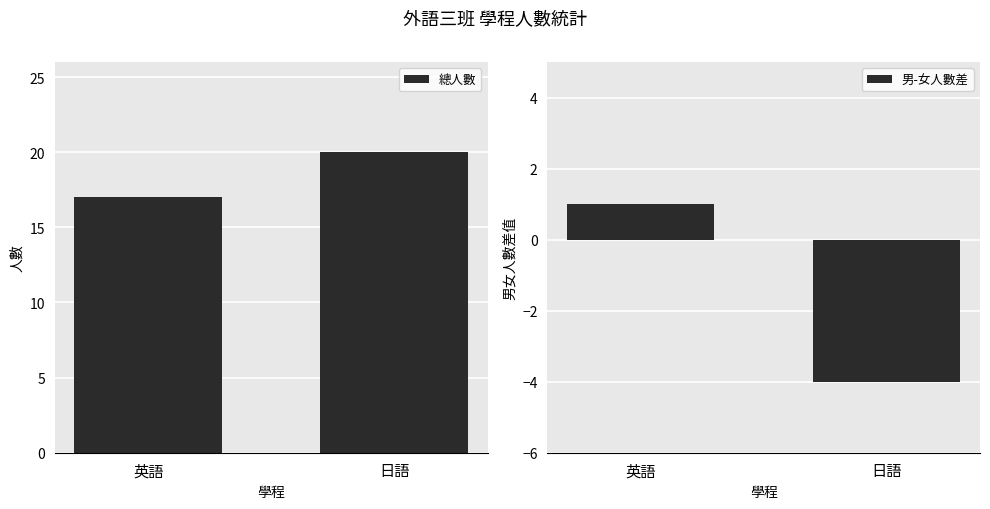

Which series changed the most between 英語 and 日語?

男-女人數差